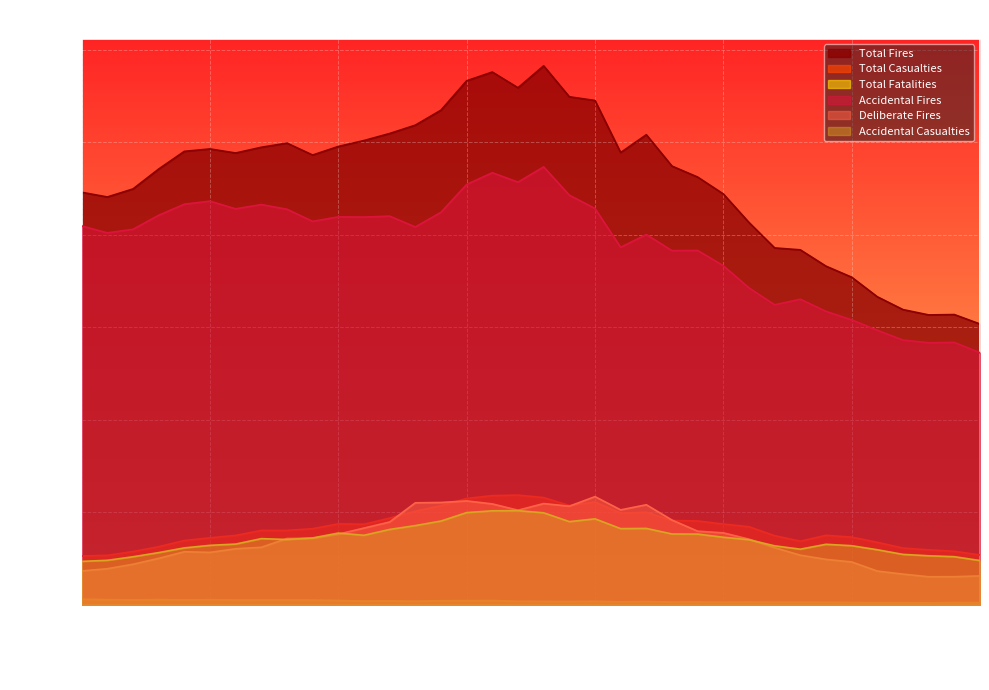

What is the difference between the maximum and minimum values in the Deliberate Fires series?

8669